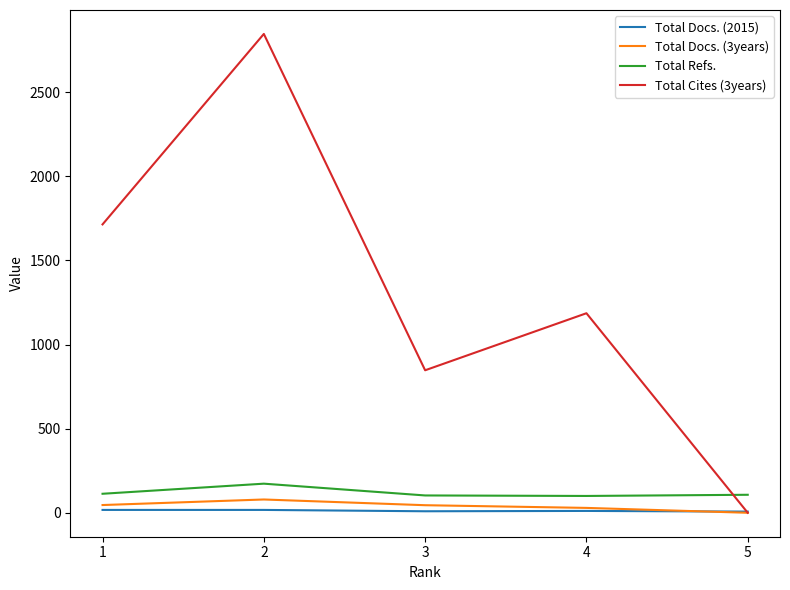

True or false: Total Refs. and Total Docs. (2015) intersect in this chart.

False